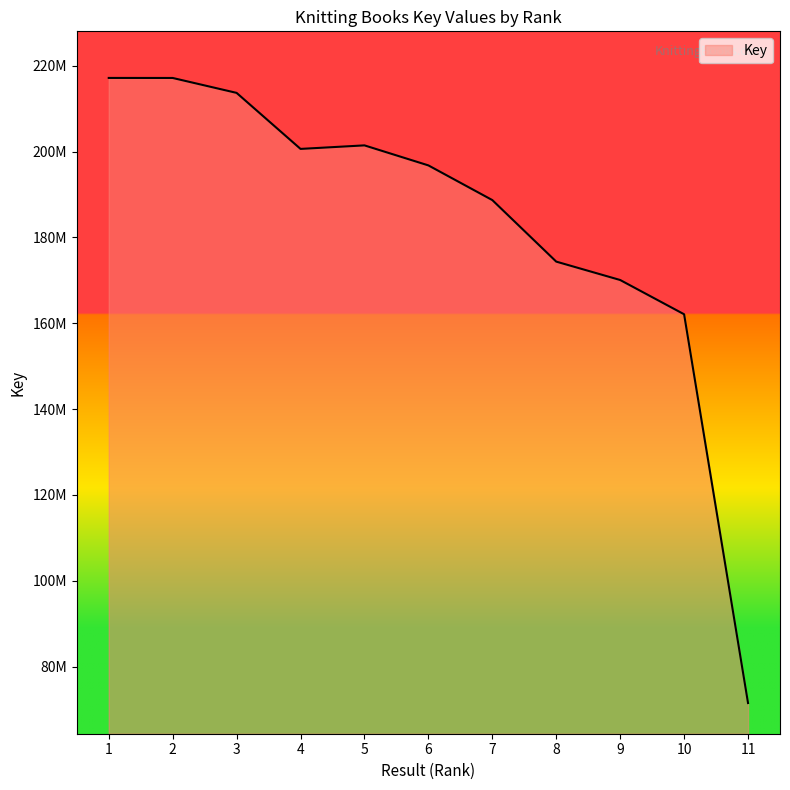

Does the chart display data point markers on the line(s)?

No